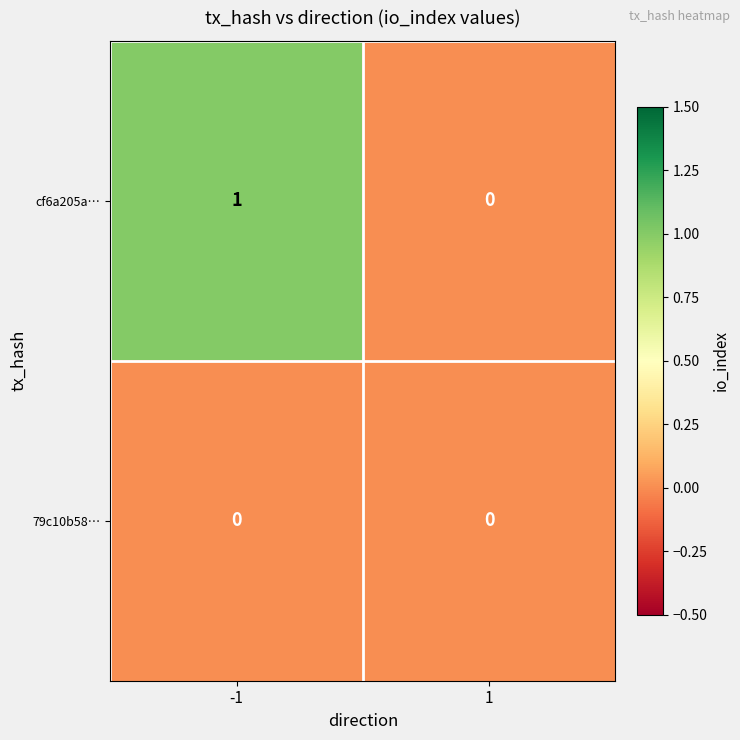

Is the value of cf6a205a… at -1 greater than the value of 79c10b58… at 1?

Yes